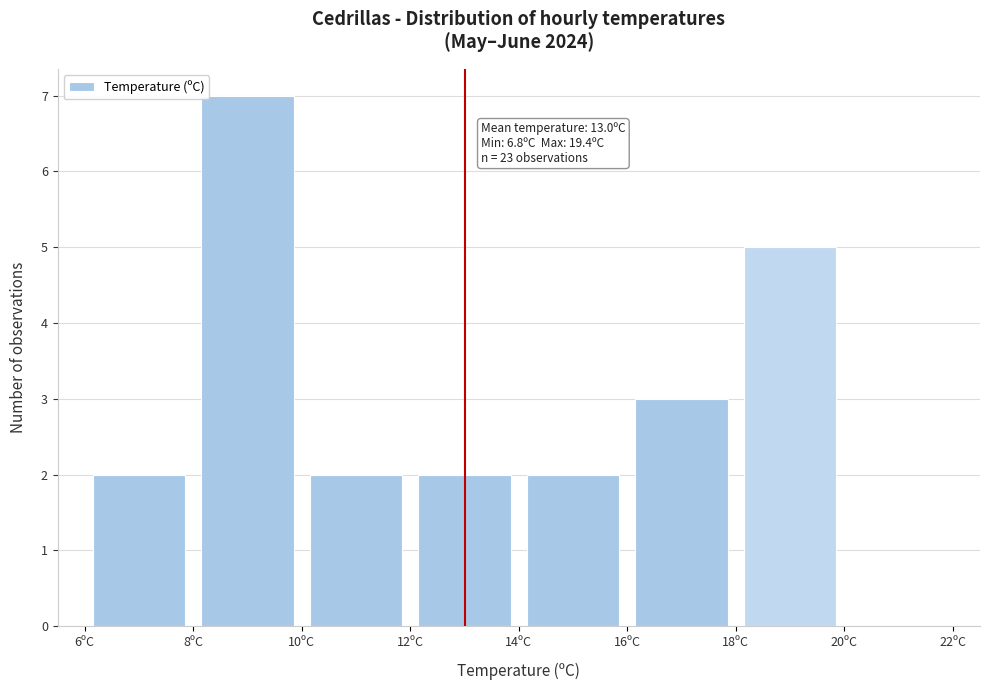

Over which range of the x-axis is the bar tallest?

8 to 10